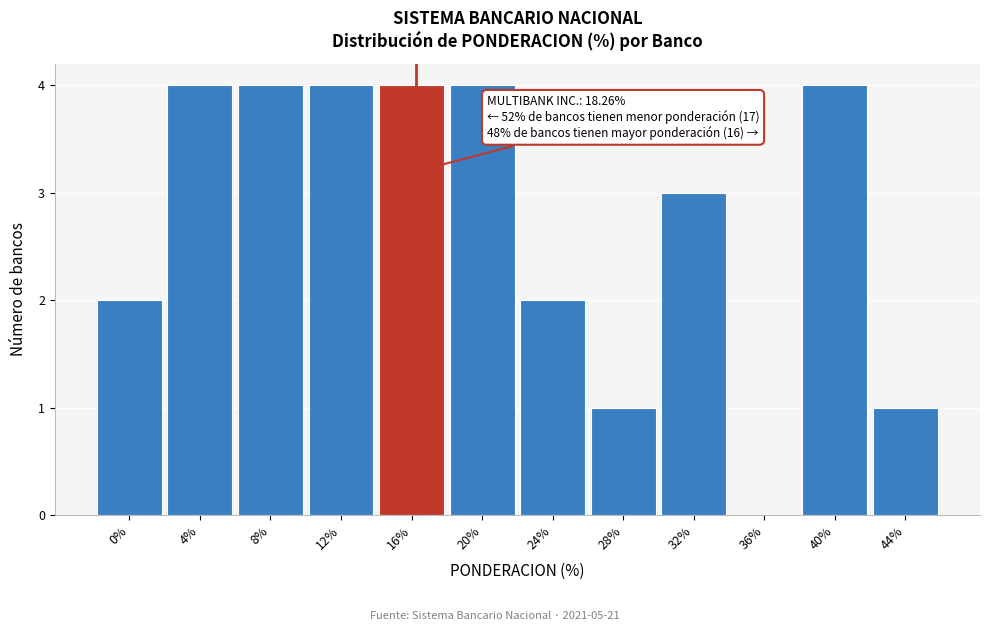

Reading left to right, what are all the values shown in this chart?

0%=2	4%=4	8%=4	12%=4	16%=4	20%=4	24%=2	28%=1	32%=3	36%=0	40%=4	44%=1